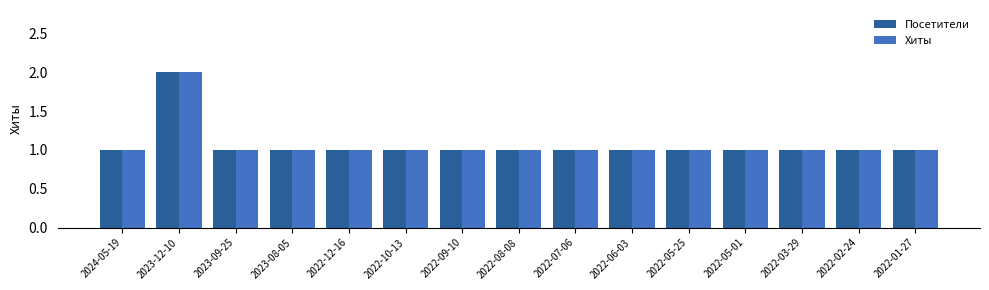

Reading left to right, extract all data points from this chart.

Посетители: 2024-05-19=1	2023-12-10=2	2023-09-25=1	2023-08-05=1	2022-12-16=1	2022-10-13=1	2022-09-10=1	2022-08-08=1	2022-07-06=1	2022-06-03=1	2022-05-25=1	2022-05-01=1	2022-03-29=1	2022-02-24=1	2022-01-27=1
Хиты: 2024-05-19=1	2023-12-10=2	2023-09-25=1	2023-08-05=1	2022-12-16=1	2022-10-13=1	2022-09-10=1	2022-08-08=1	2022-07-06=1	2022-06-03=1	2022-05-25=1	2022-05-01=1	2022-03-29=1	2022-02-24=1	2022-01-27=1